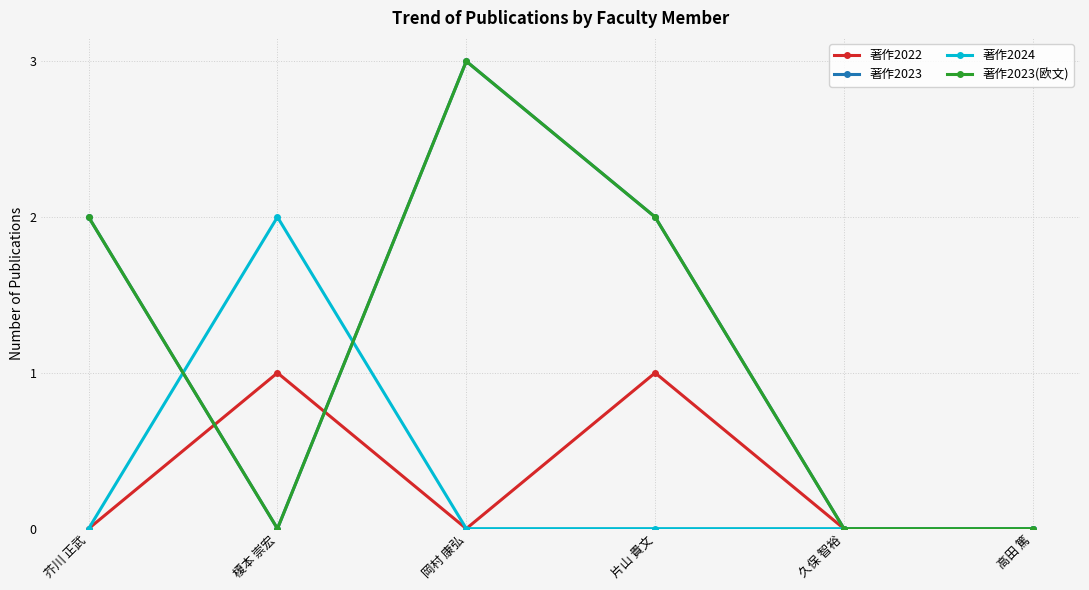

What is the sum of all 著作2022 values?

2